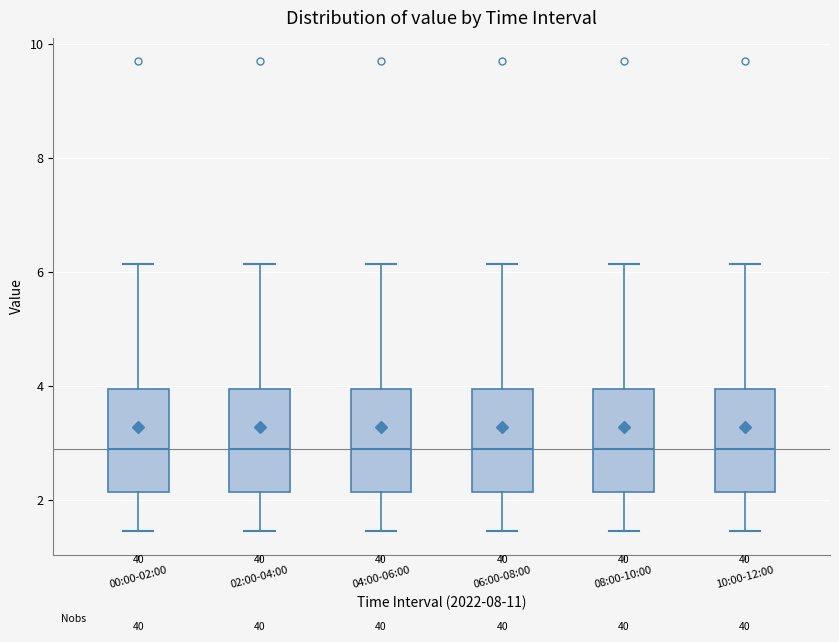

Reading left to right, transcribe this box plot: for each box, give where its median line is, the range the box spans, and where its two whiskers end, as read against the y-axis. The values are not printed on the chart, so give them approximately, as read against the axis.

00:00-02:00: median 3.0, box 2.2 to 4.0, whiskers 1.4 to 6.2
02:00-04:00: median 3.0, box 2.2 to 4.0, whiskers 1.4 to 6.2
04:00-06:00: median 3.0, box 2.2 to 4.0, whiskers 1.4 to 6.2
06:00-08:00: median 3.0, box 2.2 to 4.0, whiskers 1.4 to 6.2
08:00-10:00: median 3.0, box 2.2 to 4.0, whiskers 1.4 to 6.2
10:00-12:00: median 3.0, box 2.2 to 4.0, whiskers 1.4 to 6.2